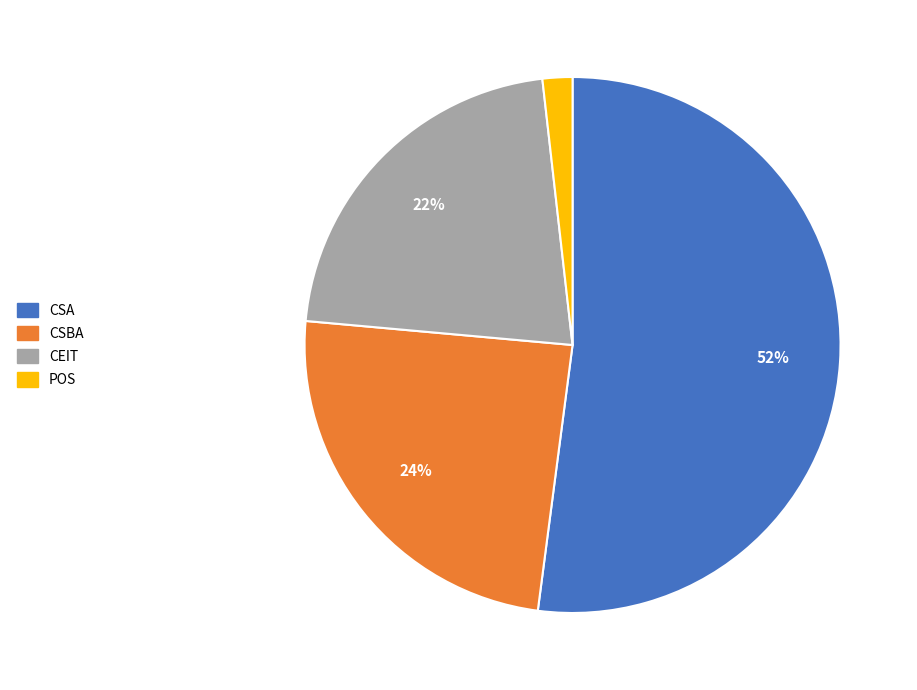

What is the largest slice in the pie chart?

CSA